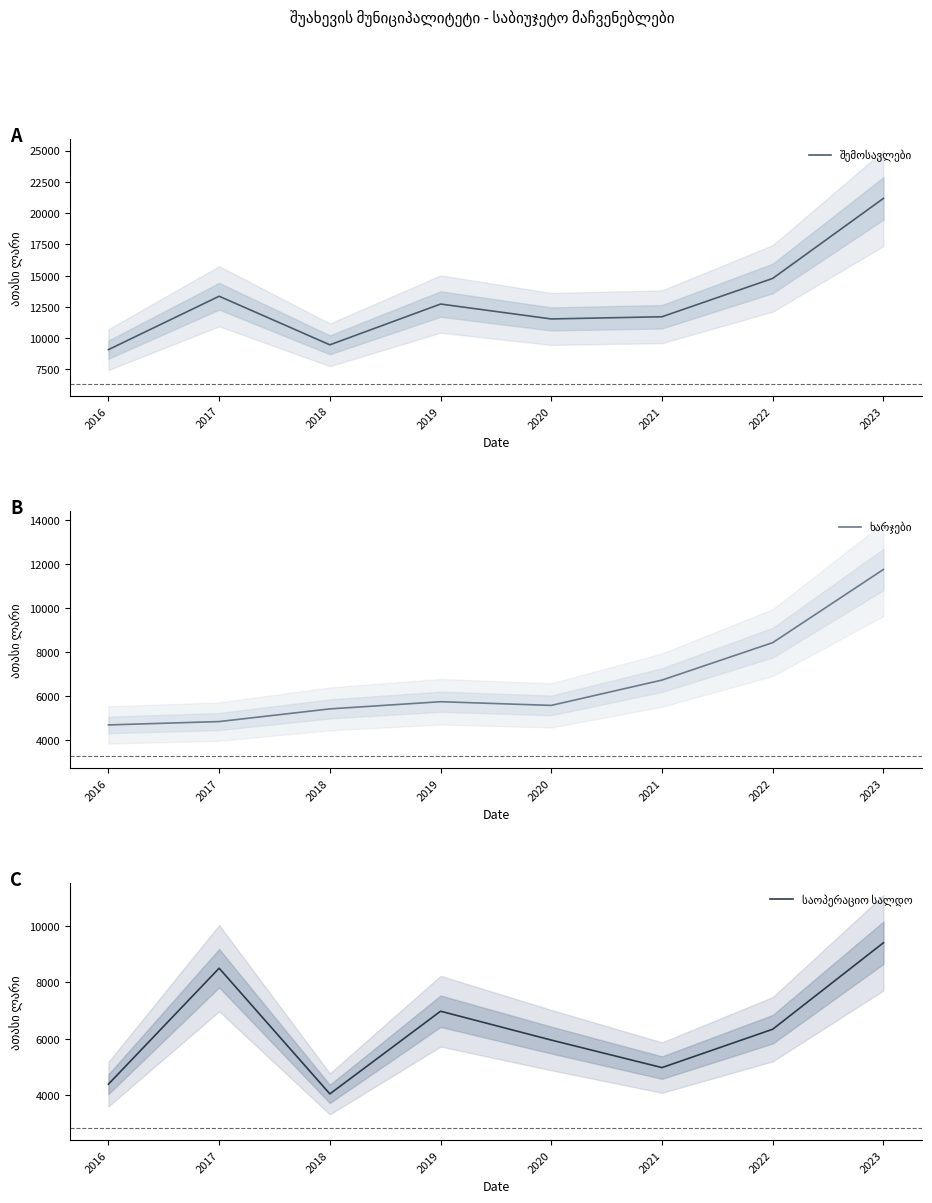

What is the lowest value of the საოპერაციო სალდო series?

4039.5